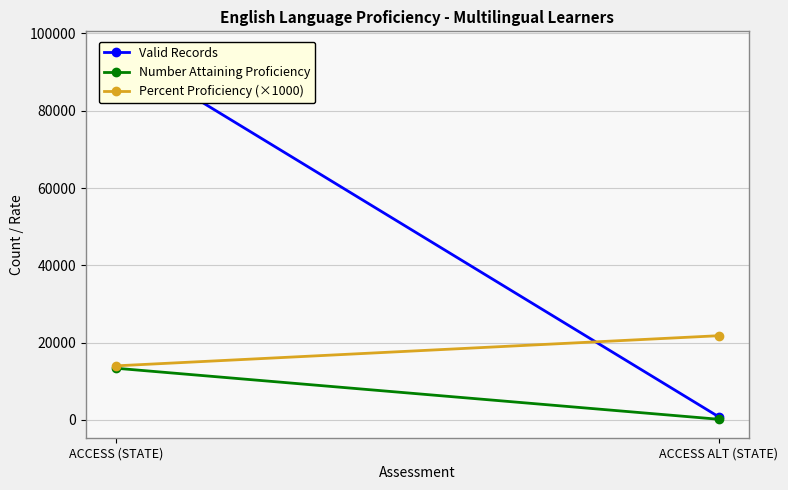

What is the lowest value of the Number Attaining Proficiency series?

185.0